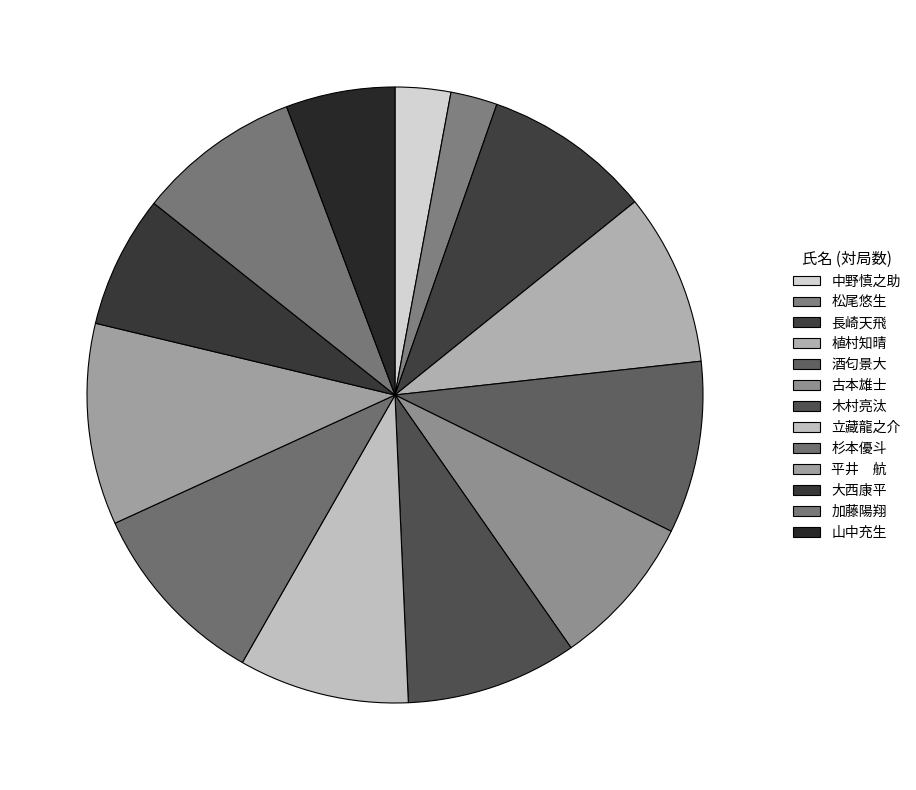

What percentage is NOT represented by 中野慎之助?

97.1%